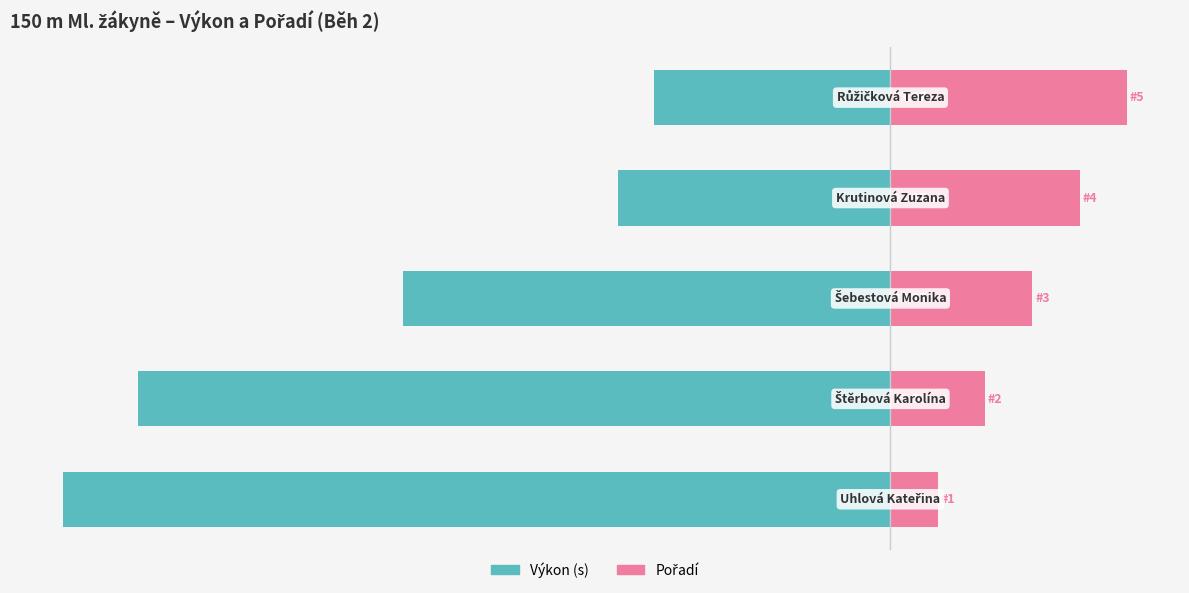

What are all the series names shown in the legend?

Výkon (s), Pořadí